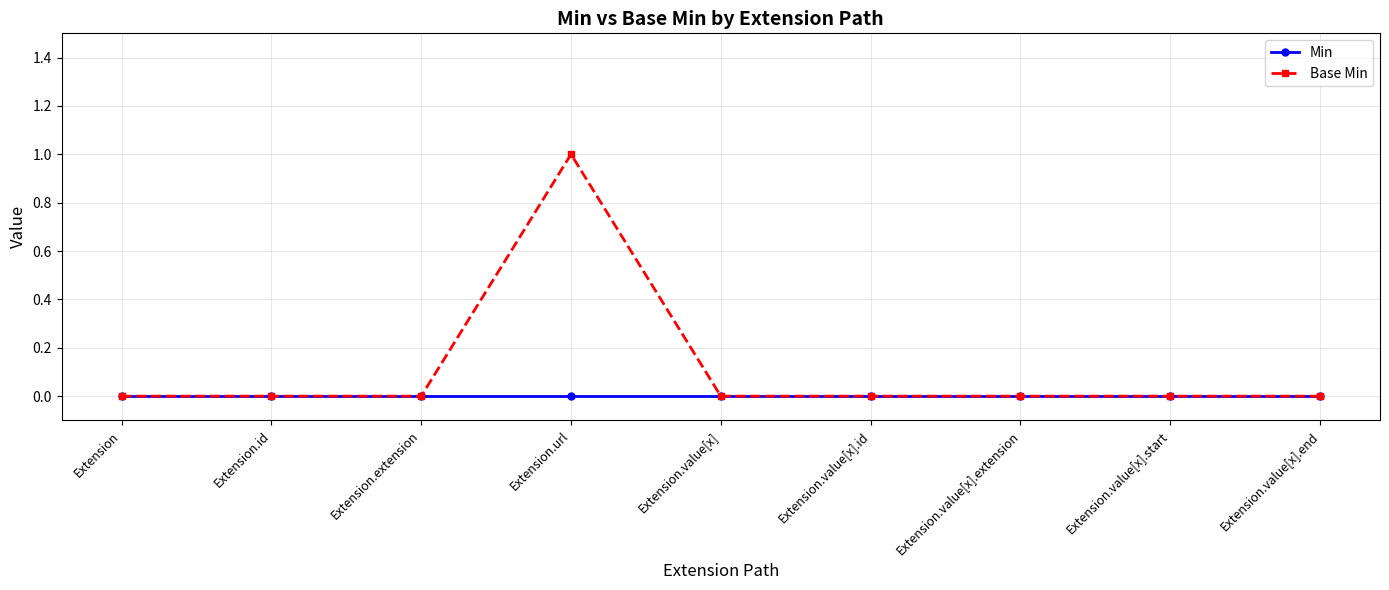

Reading right to left, list all the values displayed in this chart.

Min: Extension.value[x].end=0	Extension.value[x].start=0	Extension.value[x].extension=0	Extension.value[x].id=0	Extension.value[x]=0	Extension.url=0	Extension.extension=0	Extension.id=0	Extension=0
Base Min: Extension.value[x].end=0	Extension.value[x].start=0	Extension.value[x].extension=0	Extension.value[x].id=0	Extension.value[x]=0	Extension.url=1	Extension.extension=0	Extension.id=0	Extension=0